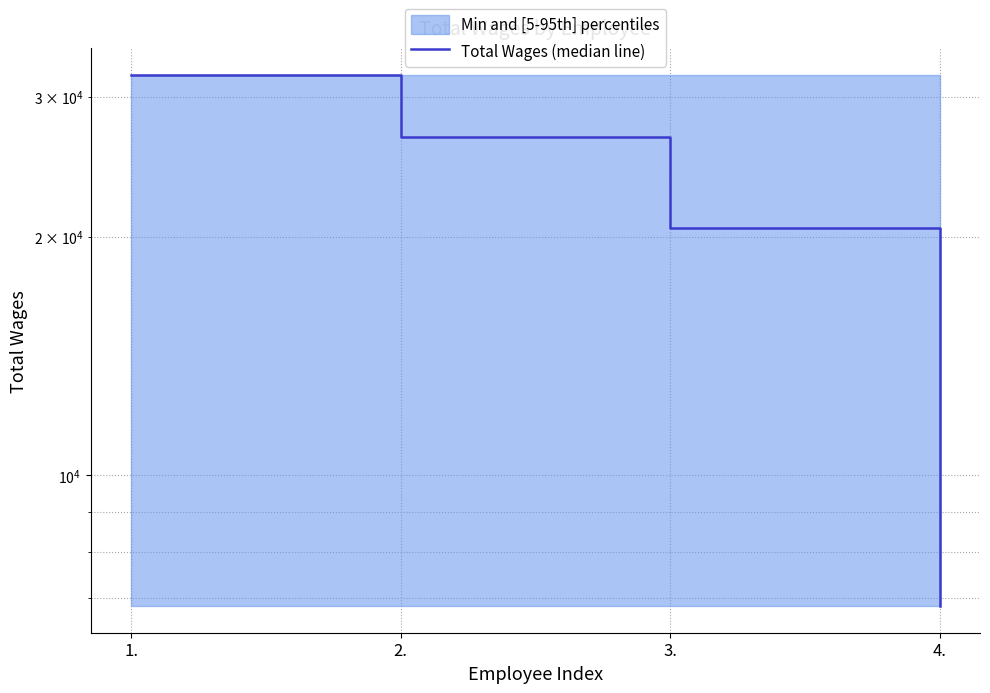

What is the difference between the maximum and minimum values?

25119